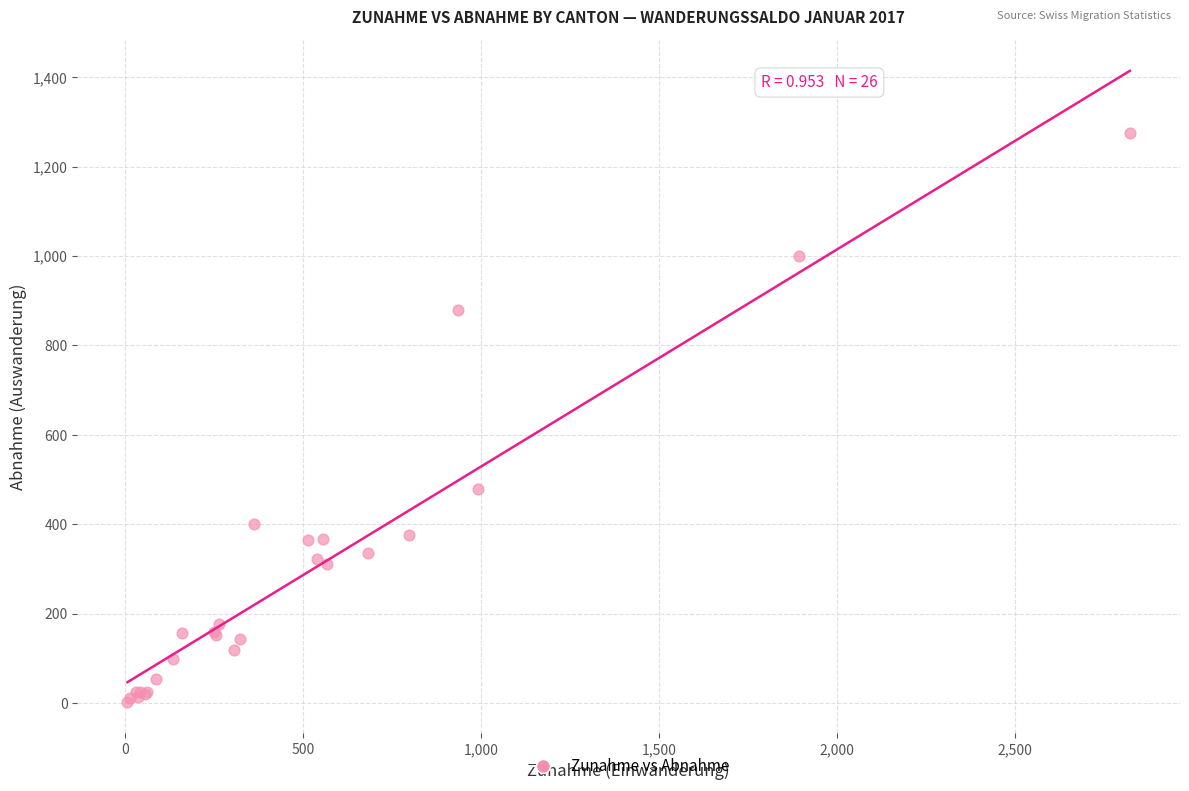

What Y value in the scatter plot is closest to 638?

478